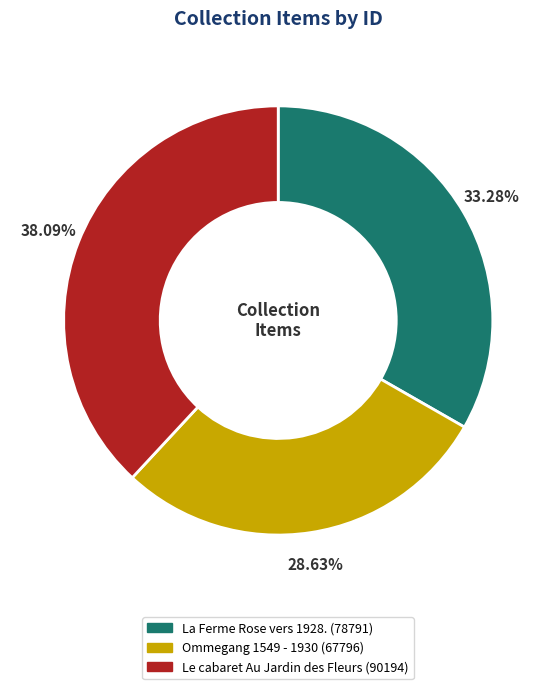

Is there any slice that represents more than half of the pie?

No